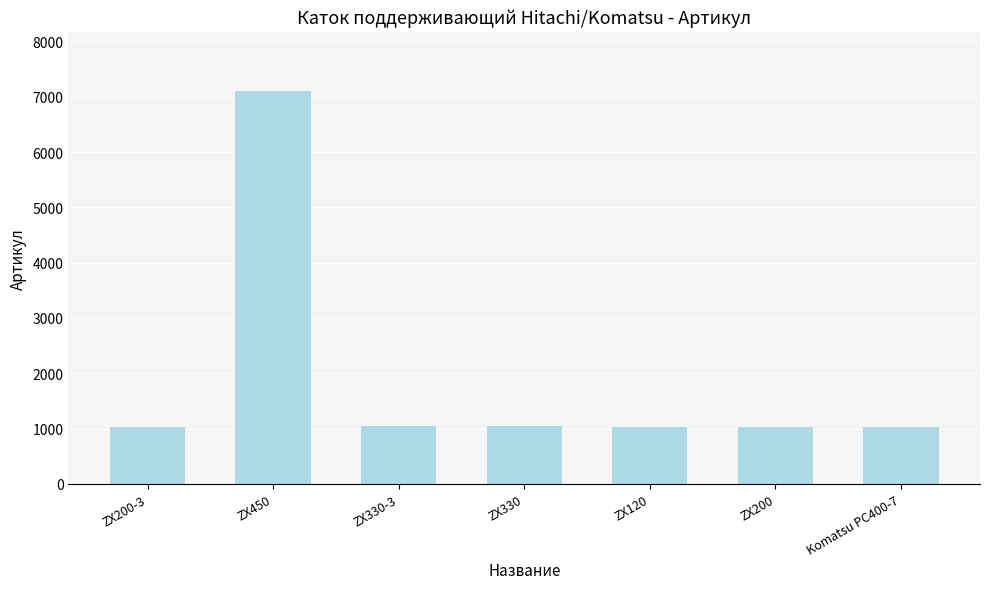

What is the maximum value shown in the chart?

7108